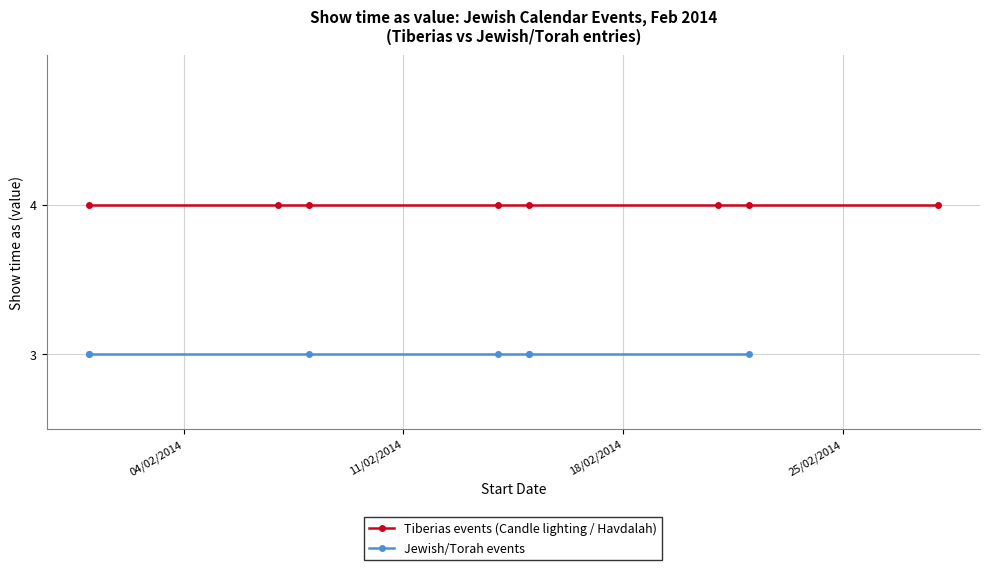

Is it true that Show time as (Jewish/Torah events) equals 2 at 15/2/2014?

False